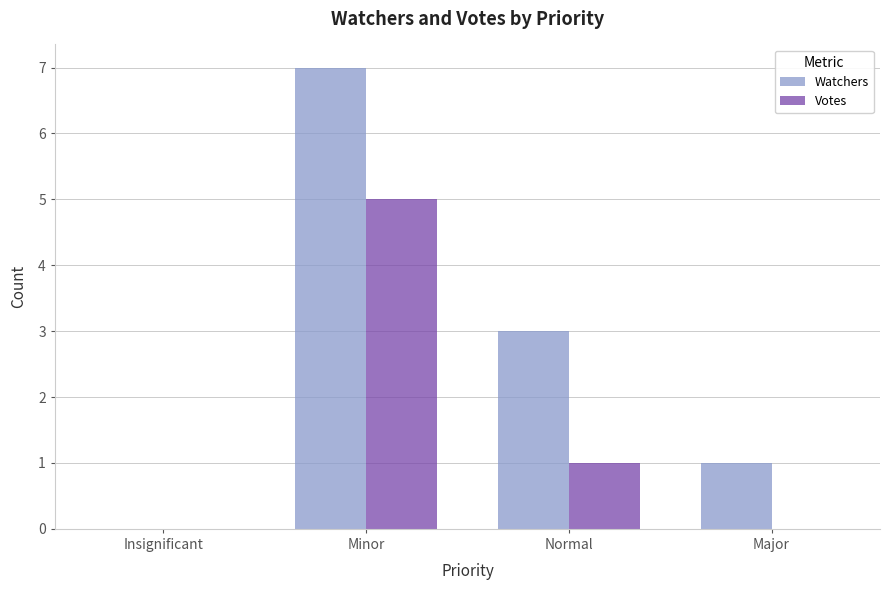

What is the sum of the Votes values at Insignificant and Minor?

5